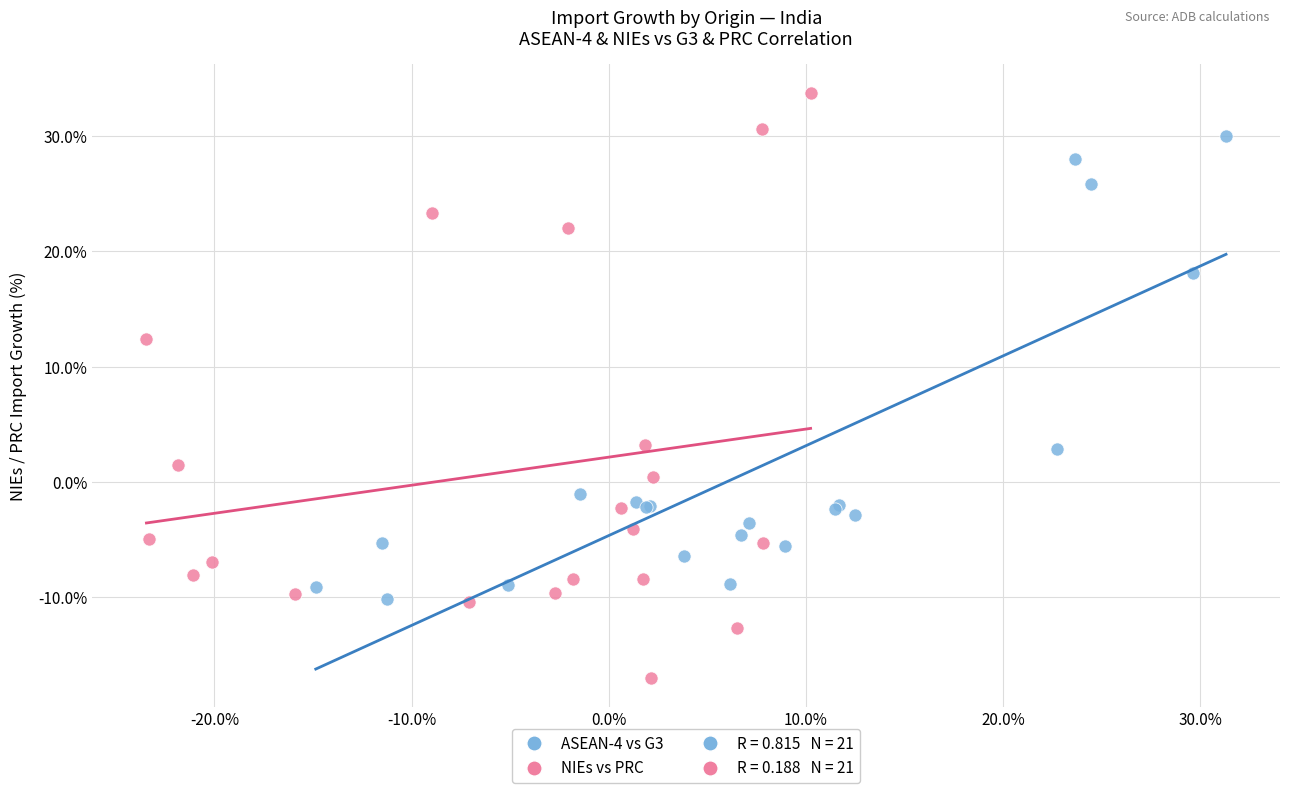

Which series has the widest spread of Y values?

NIEs vs PRC